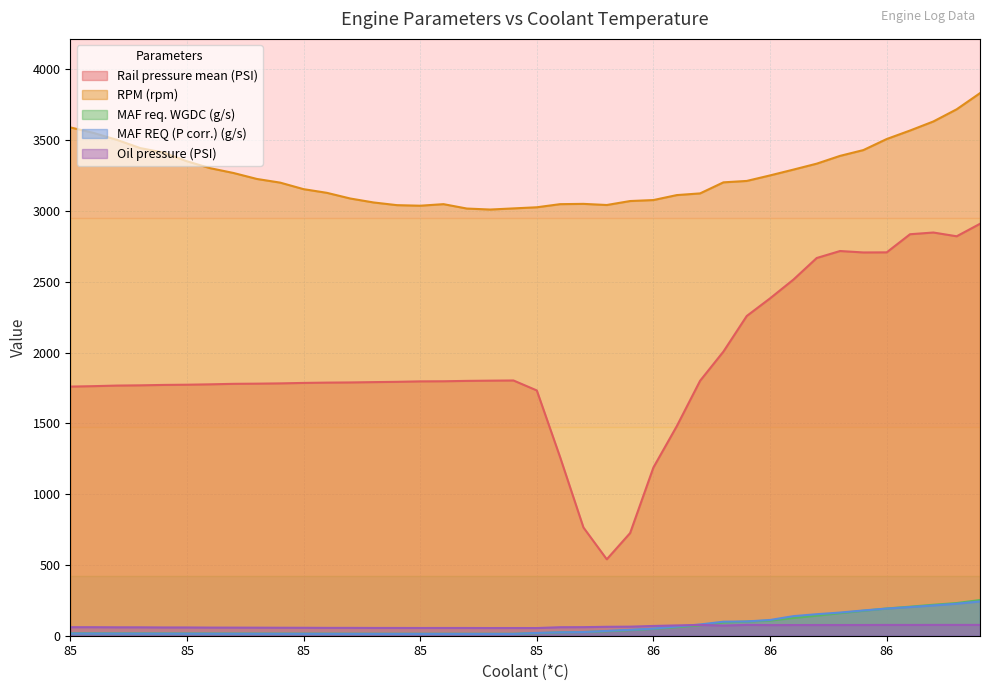

At which category is the sum across all series the highest?

86